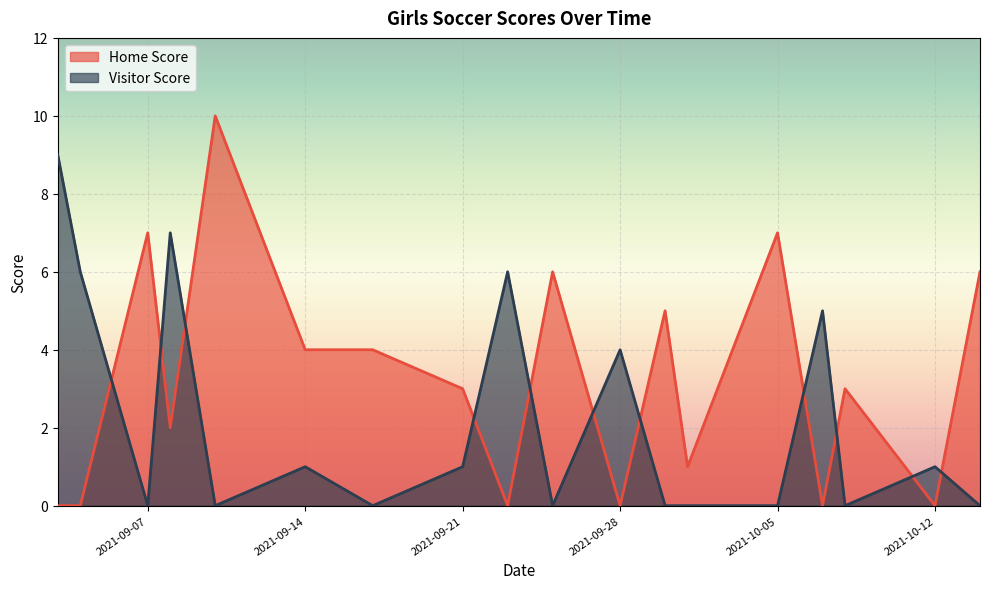

What is the highest value of the Visitor Score series?

9